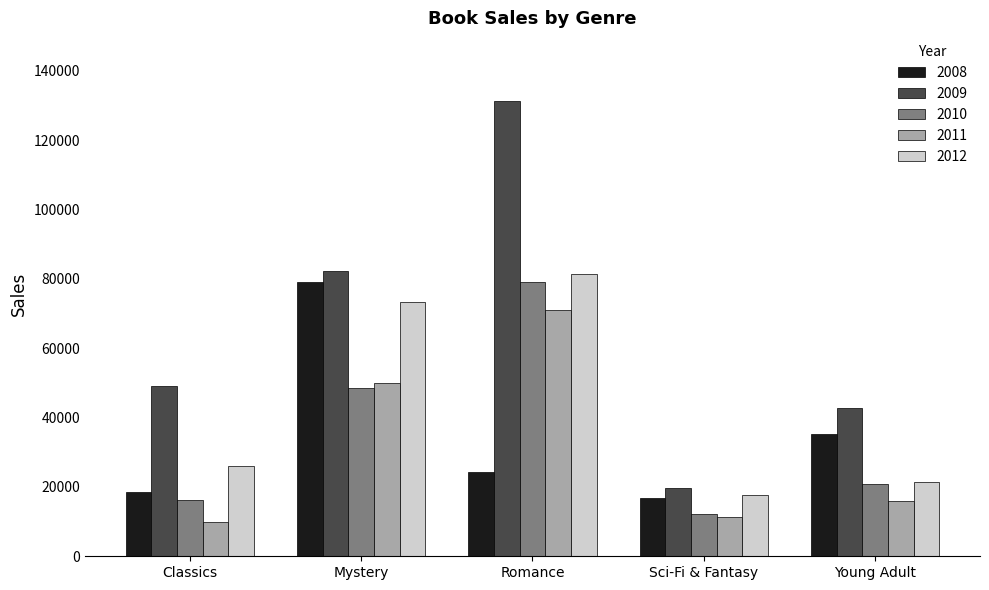

Does the chart contain stacked bars?

No